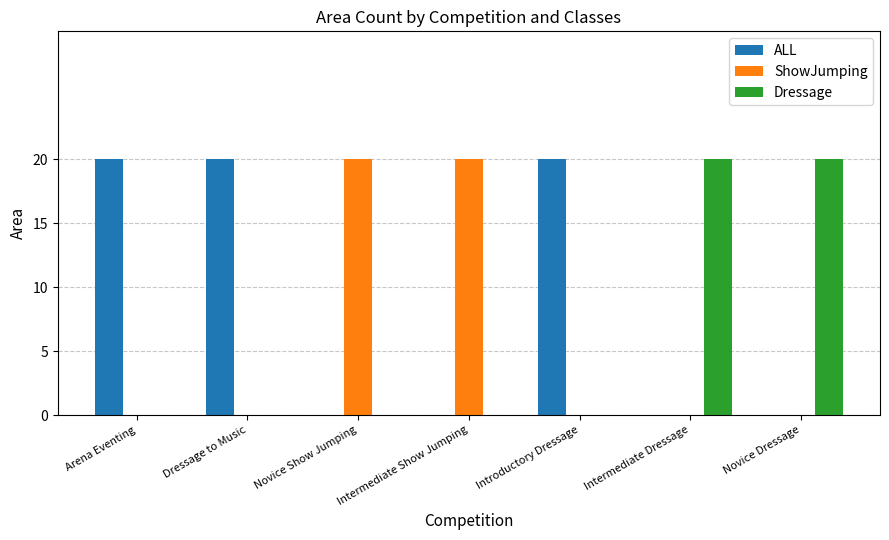

Reading left to right, transcribe all the data shown in this chart.

ALL: Arena Eventing=20	Dressage to Music=20	Novice Show Jumping=0	Intermediate Show Jumping=0	Introductory Dressage=20	Intermediate Dressage=0	Novice Dressage=0
ShowJumping: Arena Eventing=0	Dressage to Music=0	Novice Show Jumping=20	Intermediate Show Jumping=20	Introductory Dressage=0	Intermediate Dressage=0	Novice Dressage=0
Dressage: Arena Eventing=0	Dressage to Music=0	Novice Show Jumping=0	Intermediate Show Jumping=0	Introductory Dressage=0	Intermediate Dressage=20	Novice Dressage=20